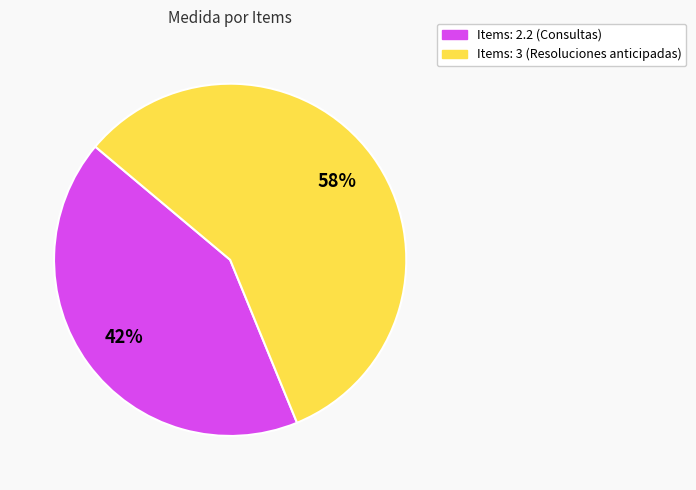

Count the number of slices in the pie.

2